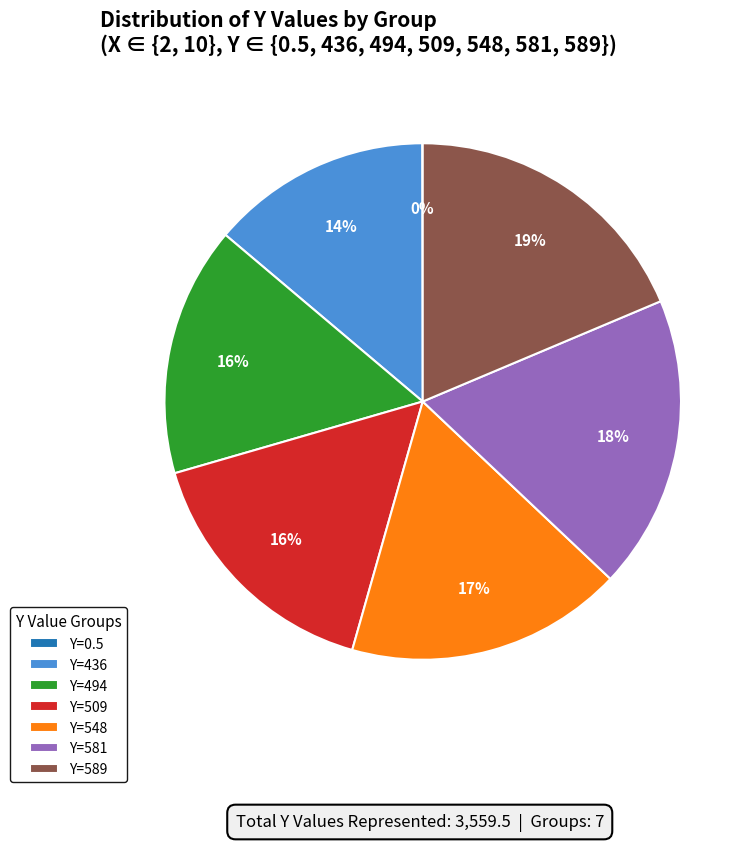

Is it true that Y=548 is 7% of the pie?

False